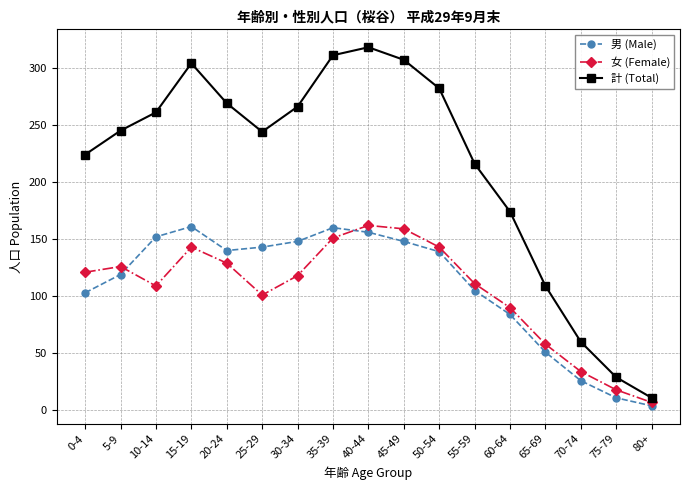

True or false: 計 (Total) and 男 (Male) cross at least once.

False